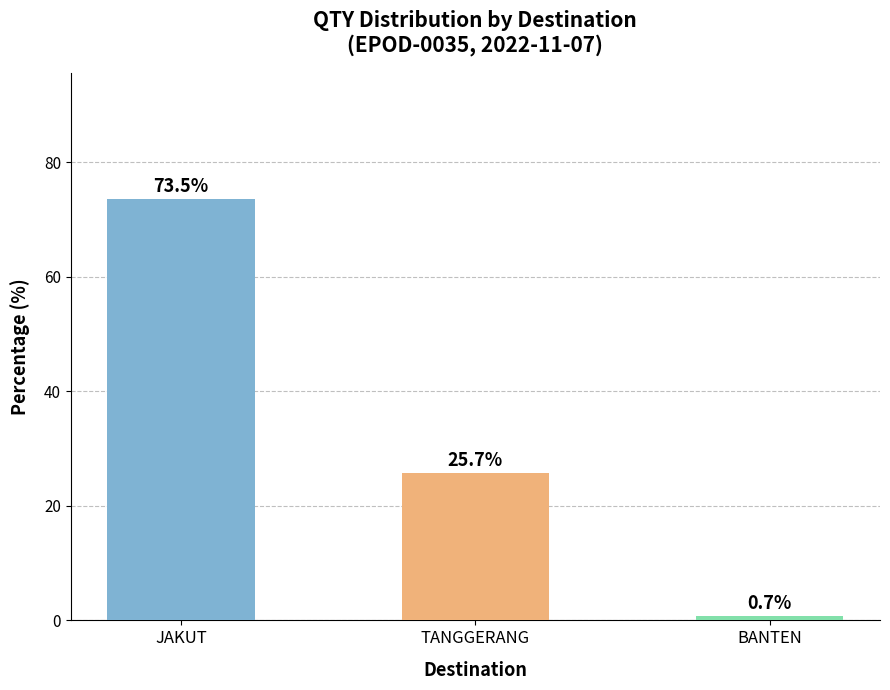

What is the difference between the maximum and minimum values?

72.8